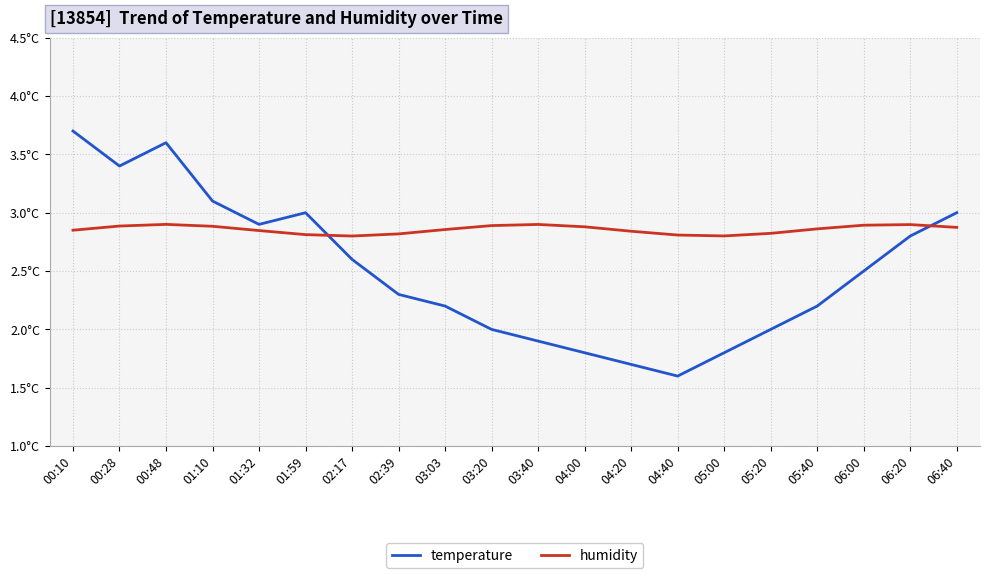

List the series in order of their overall mean, lowest first.

temperature, humidity